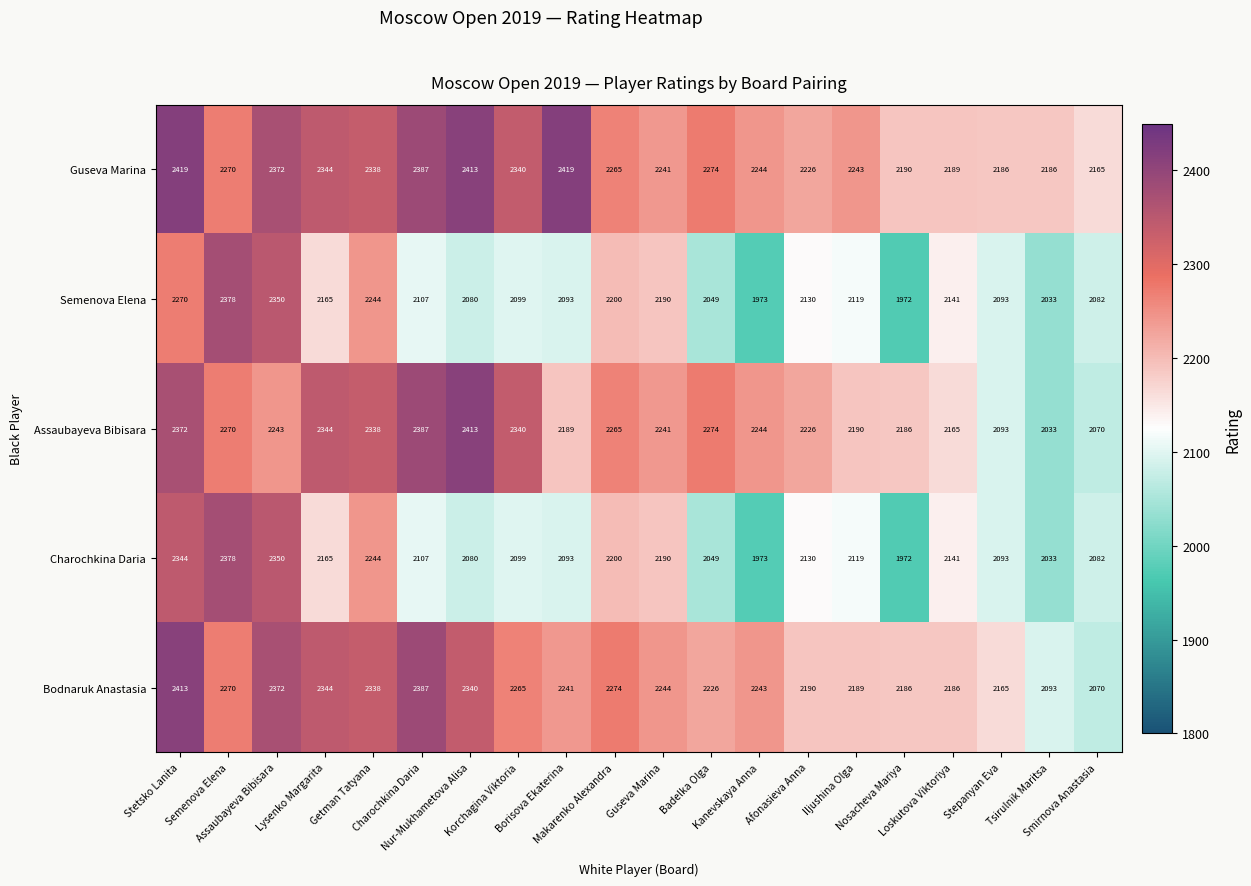

What is the smallest value displayed?

1972